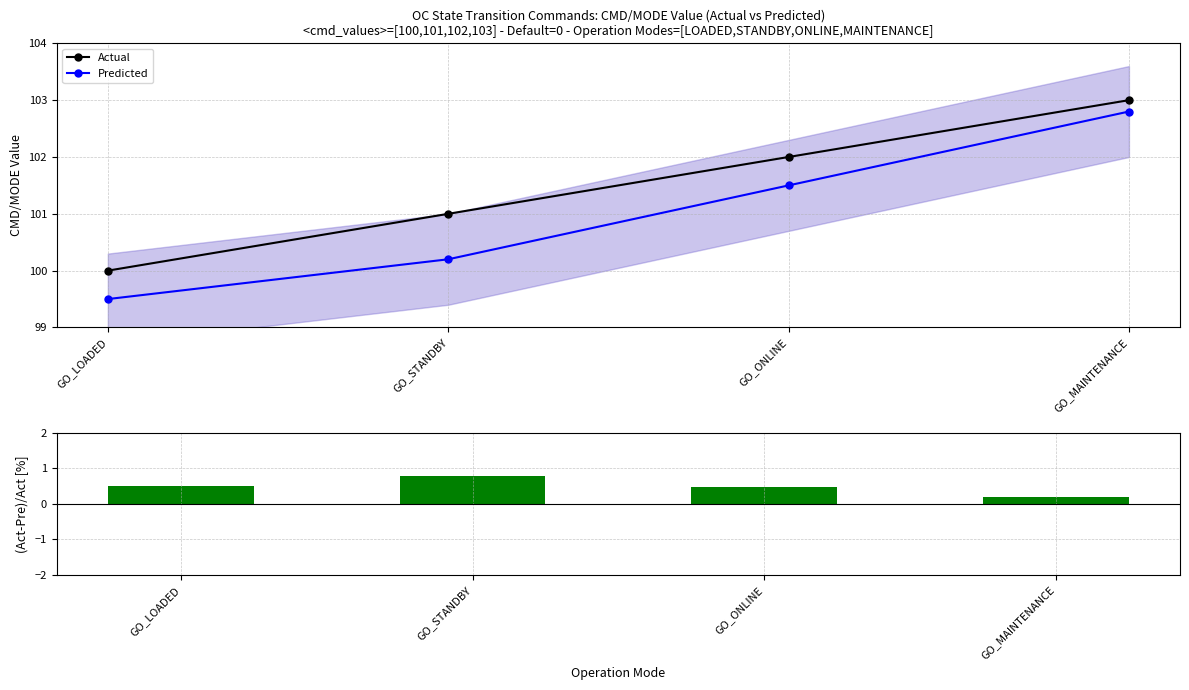

List the series in order of their peak value, highest first.

Actual, Predicted, (Act-Pre)/Act